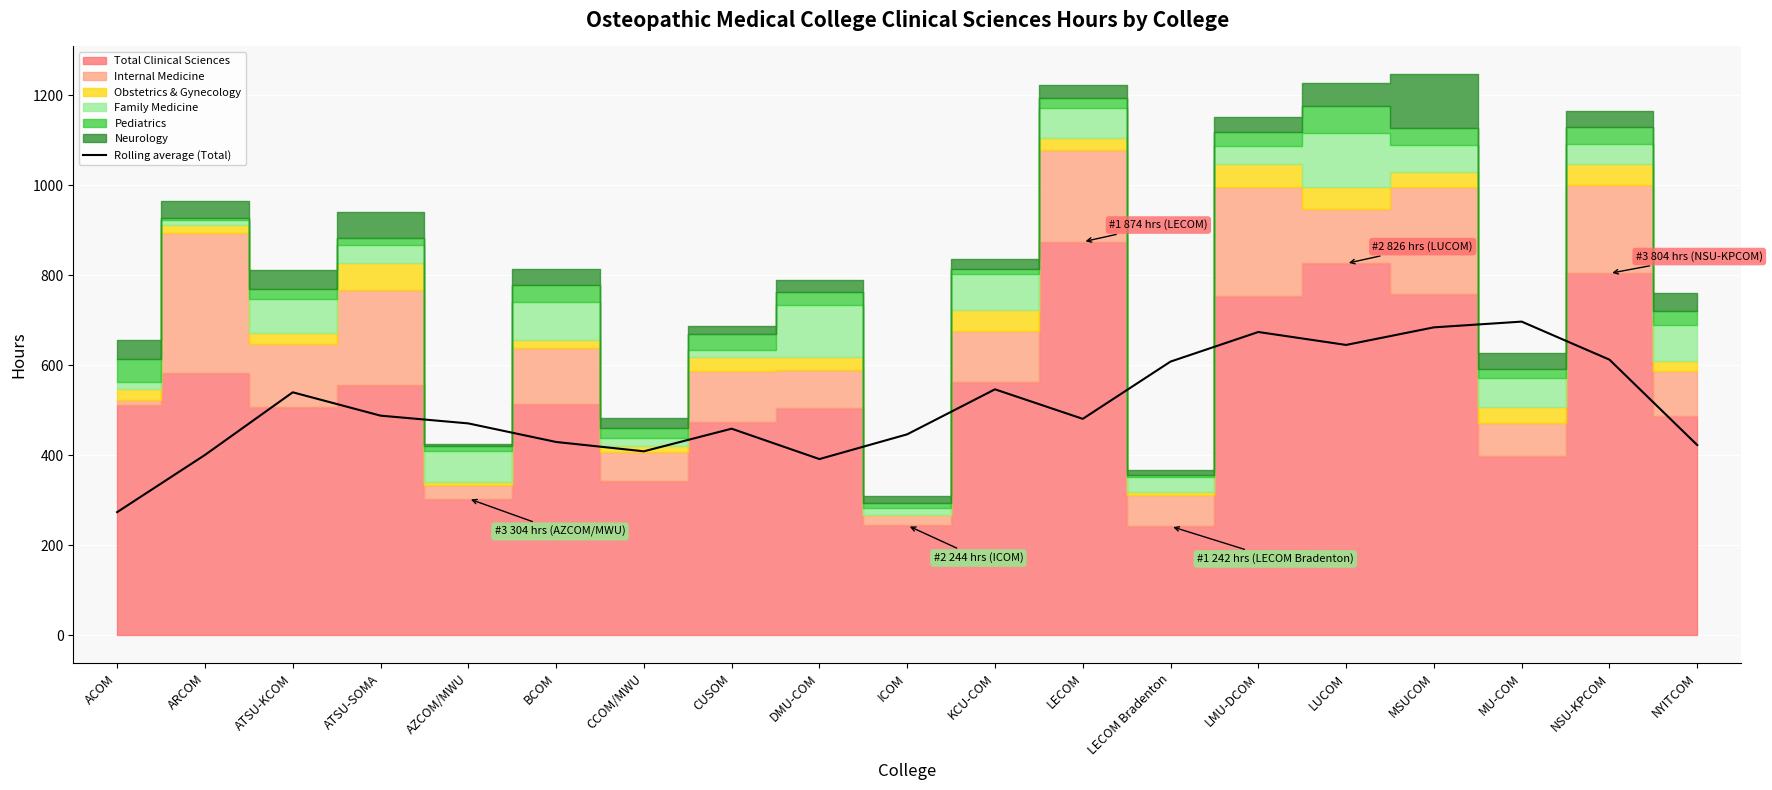

Is it true that the value at ATSU-SOMA is 716.1?

False